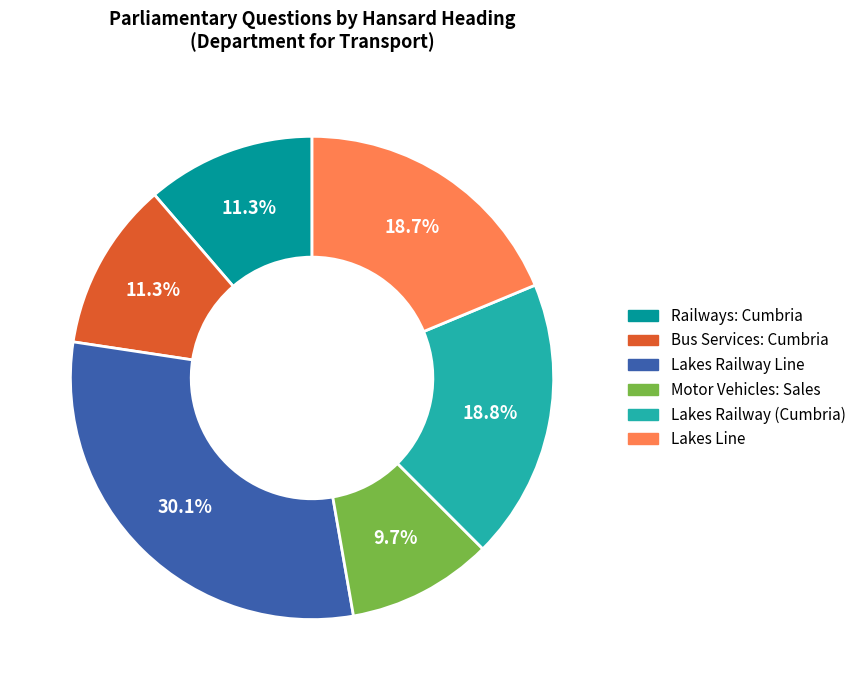

Does any single category account for the majority?

No